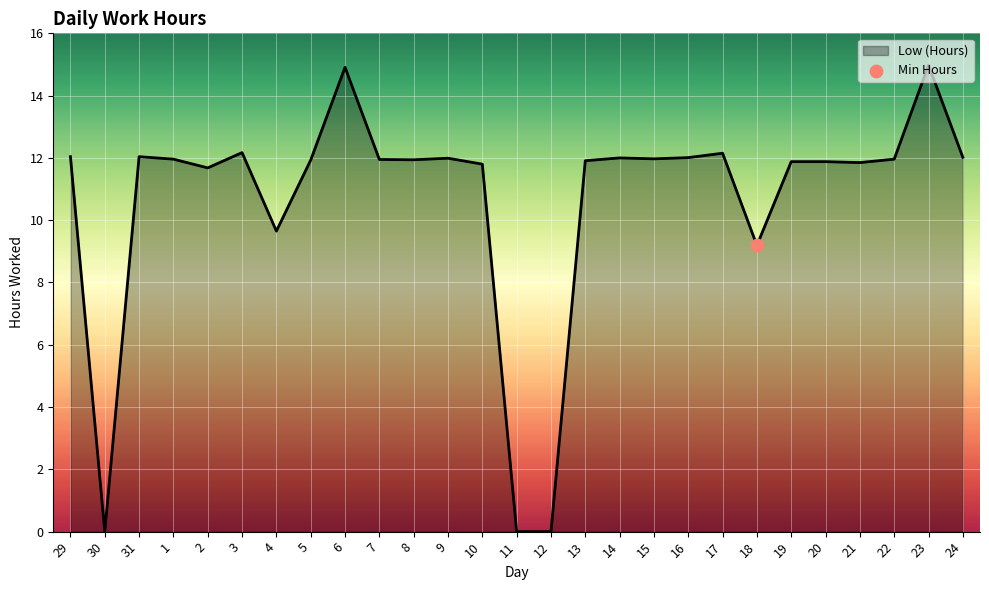

What is the ratio of the value at 13 to the value at 2?

1.0